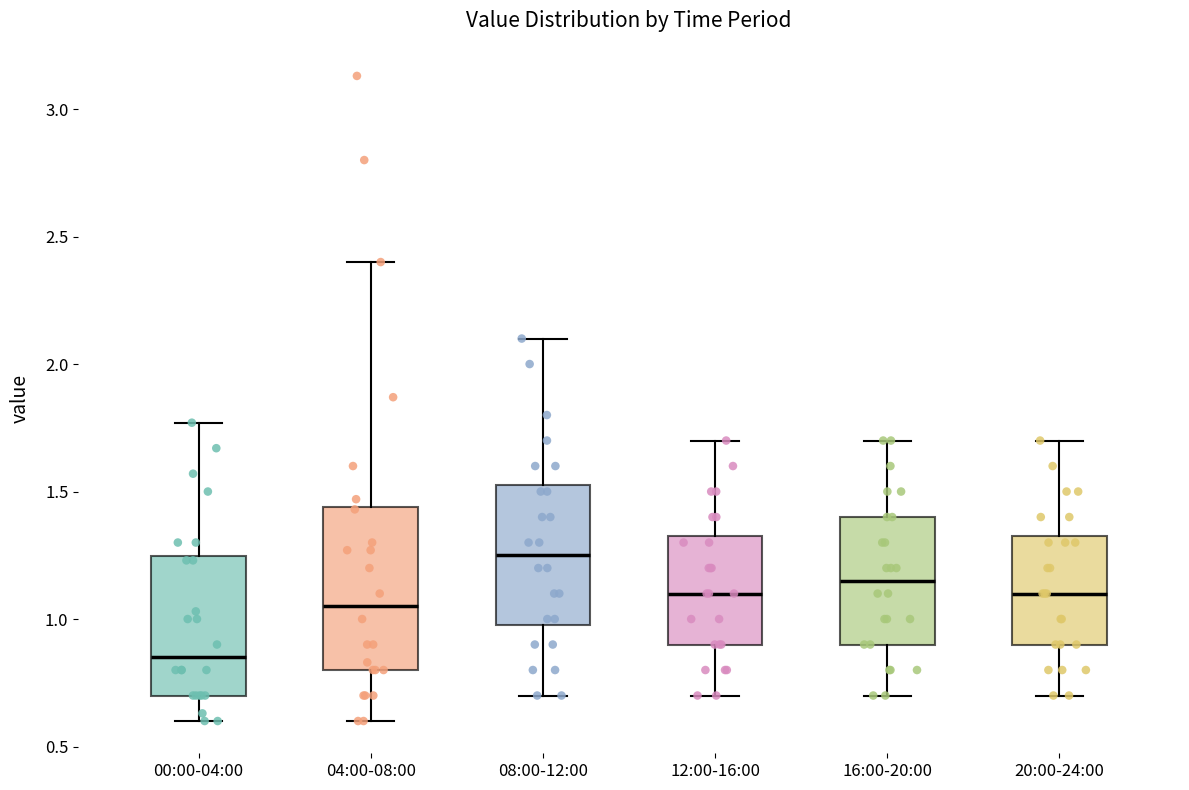

Which box's median line is the highest?

08:00-12:00